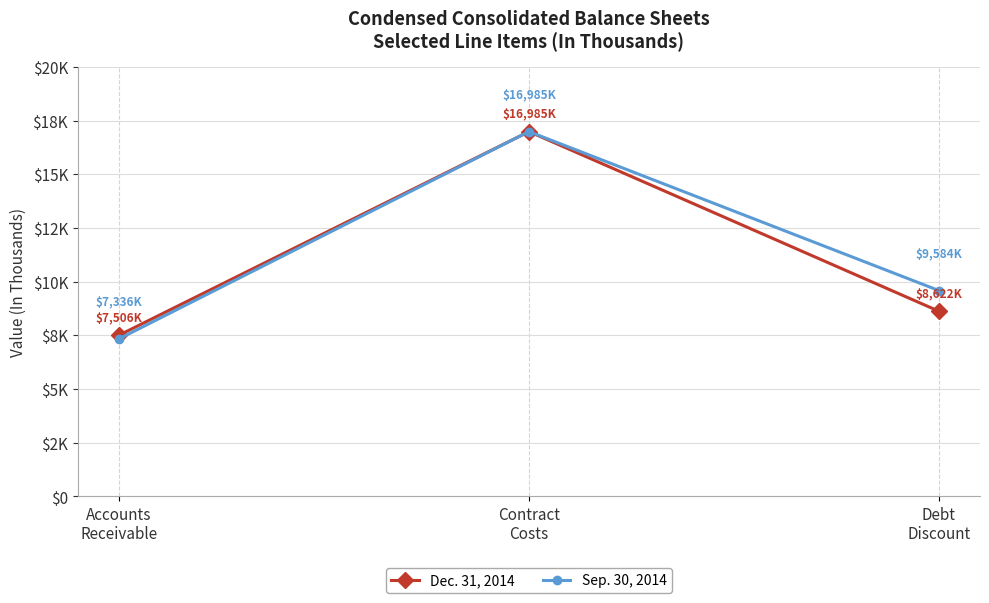

Does the chart have visible grid lines?

Yes